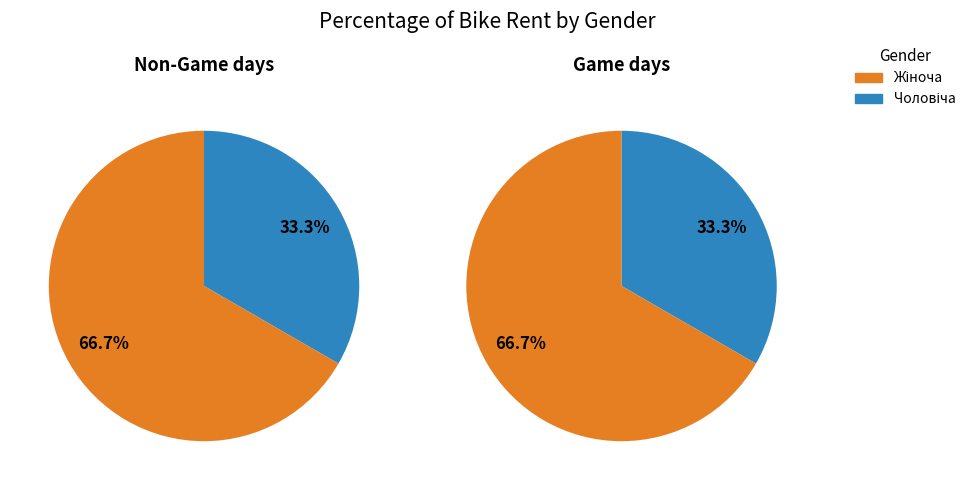

To the nearest percent, what portion does Жіноча represent?

67%